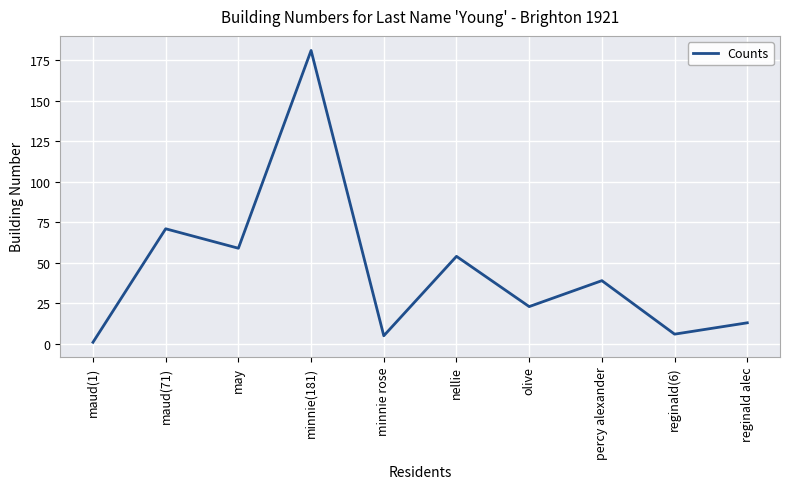

Is this an area chart (filled region under the line)?

No